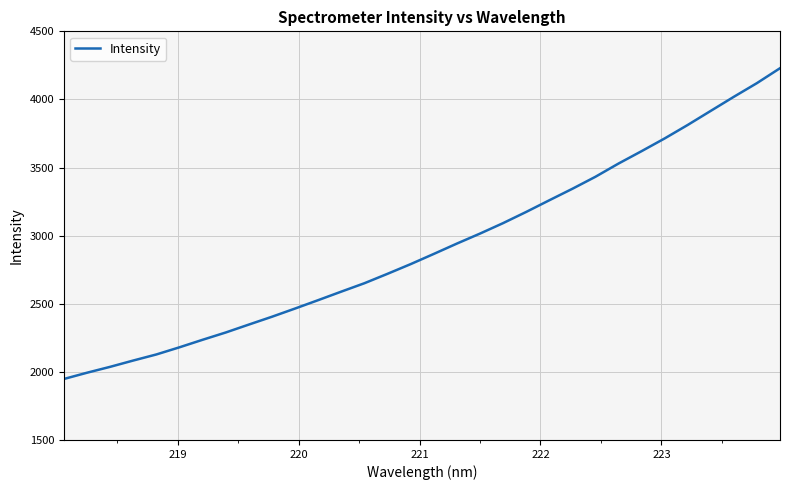

What is the greatest value displayed?

4229.2